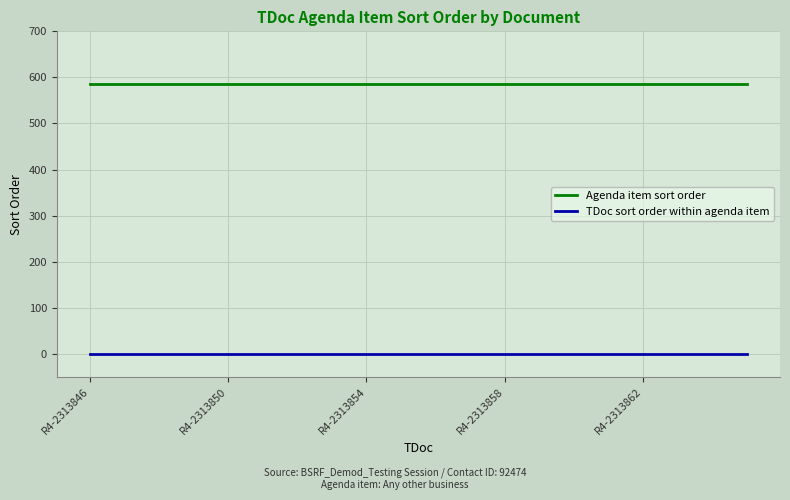

Which series has the largest total across all categories?

Agenda item sort order